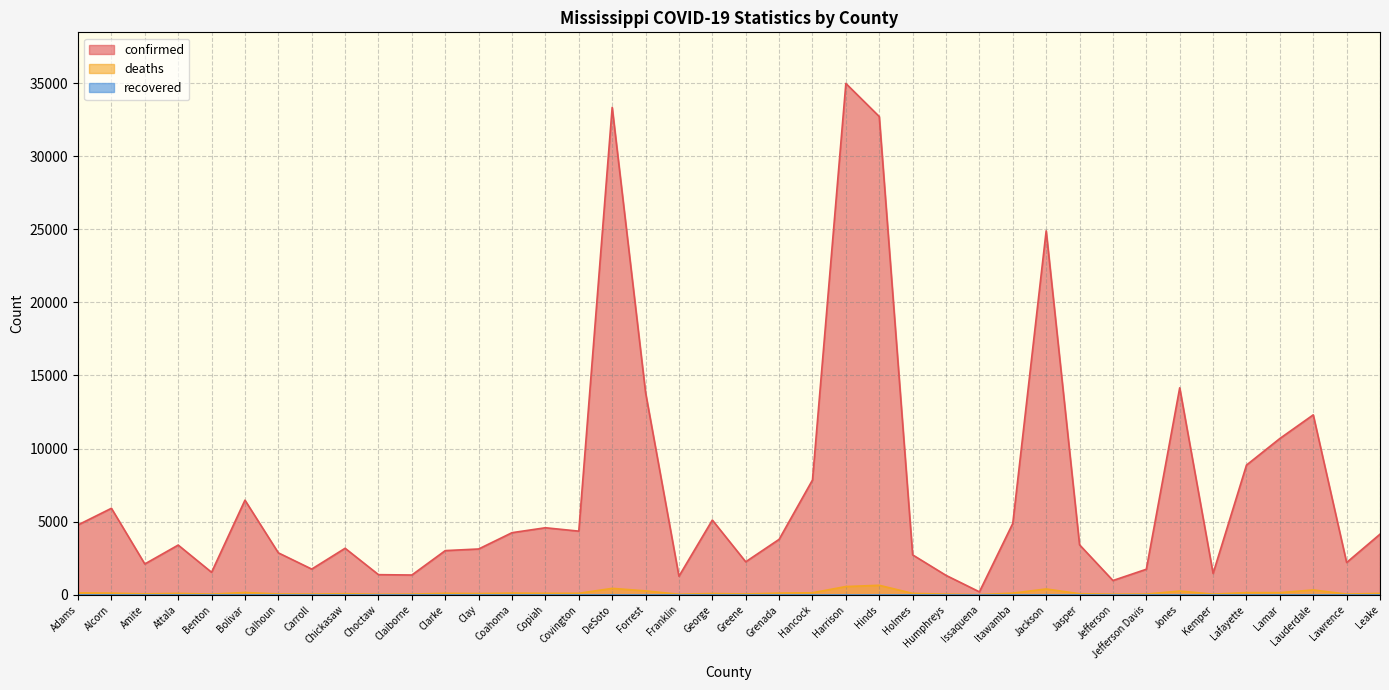

Where is the first local maximum for confirmed?

Alcorn